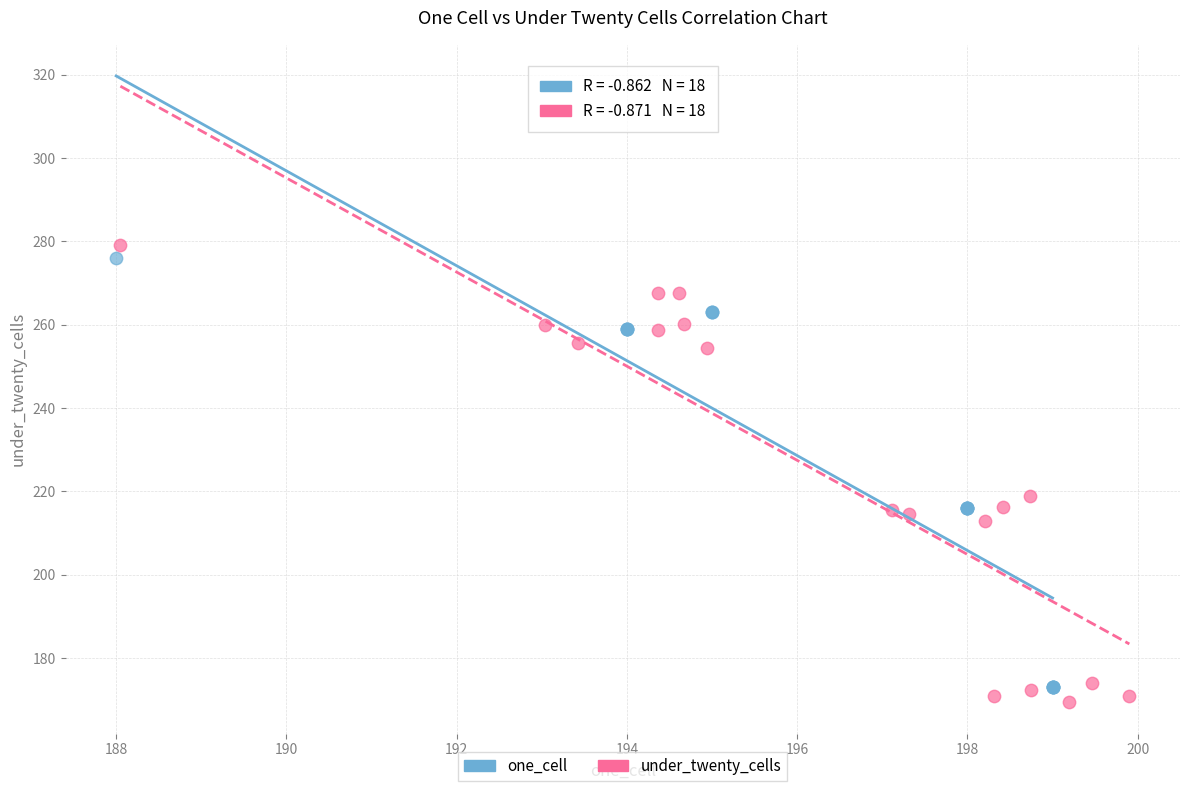

Which series has the largest Y range (max minus min)?

under_twenty_cells